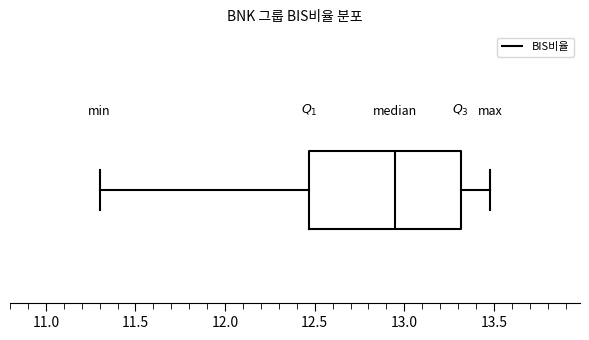

Read this box plot against the x-axis: the position of the median line, the range covered by the box, and the ends of both whiskers. The values are not printed on the chart, so give them approximately, as read against the axis.

median 12.95, box 12.45 to 13.30, whiskers 11.30 to 13.50